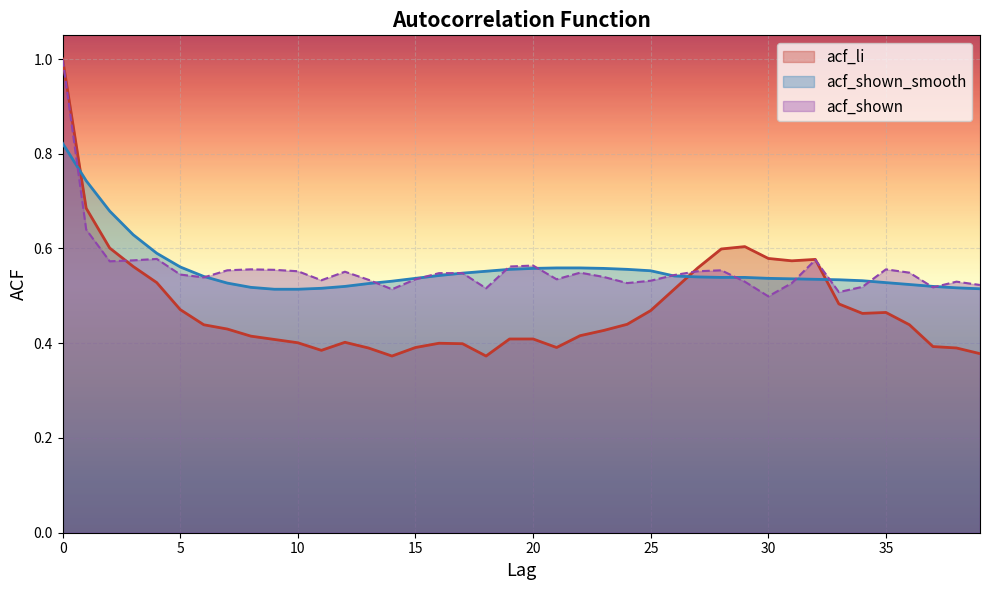

Does the chart display data point markers on the line(s)?

No